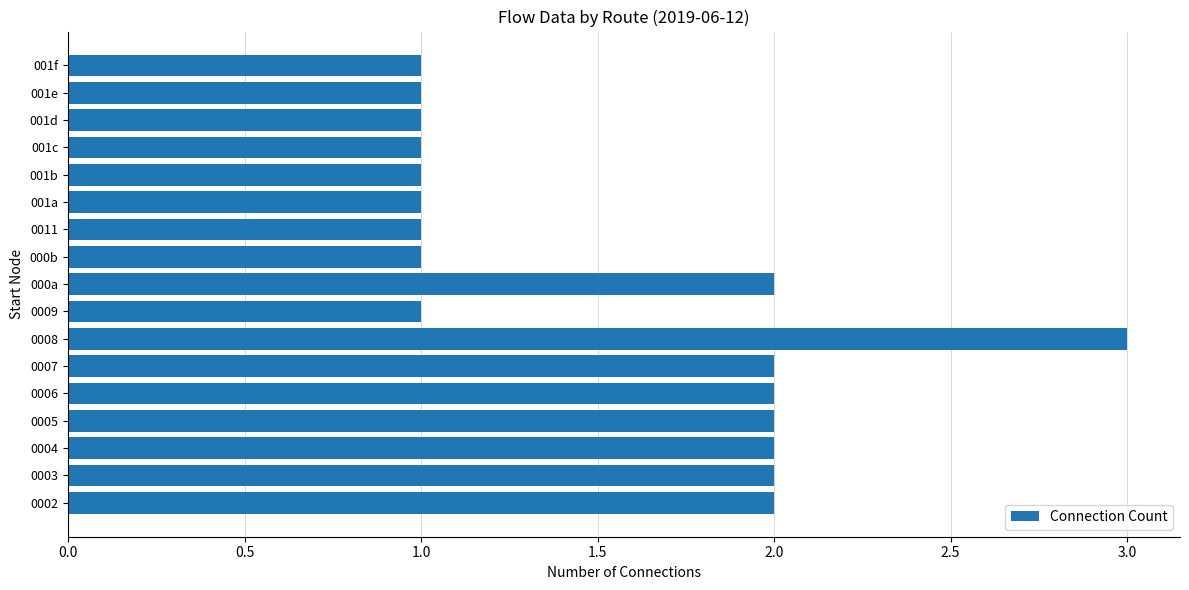

What is the ratio of the value at 0005 to the value at 001e?

2.0